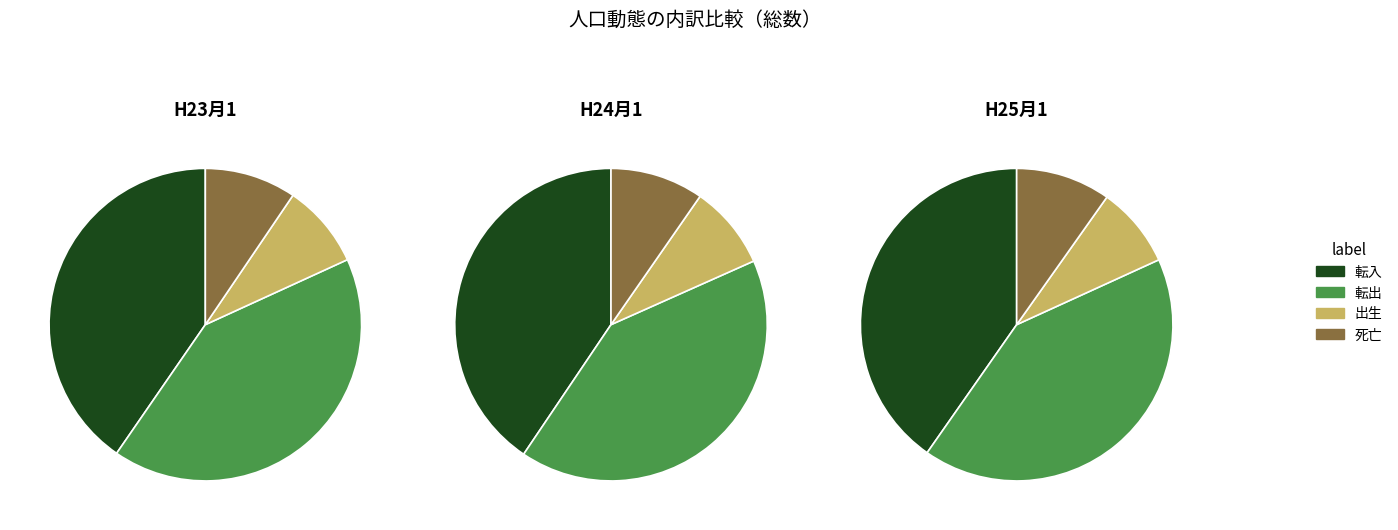

Combined, do 出生 and 死亡 account for over 50%?

No